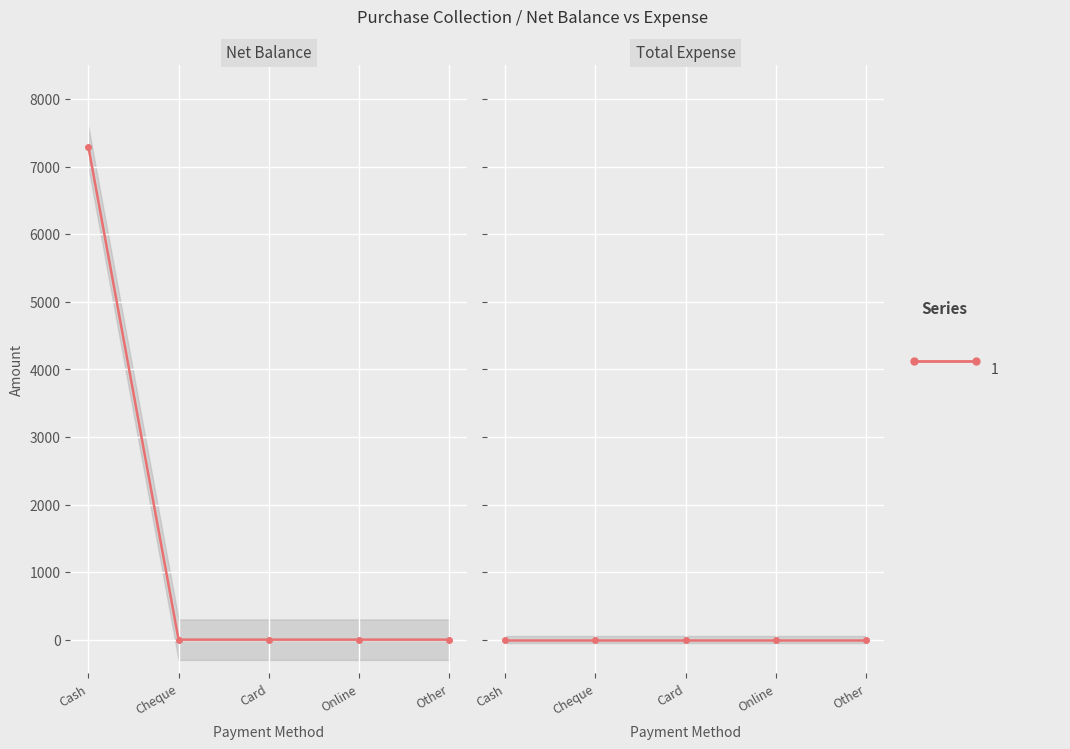

True or false: Total Expense has more than 0 interior local peaks.

False